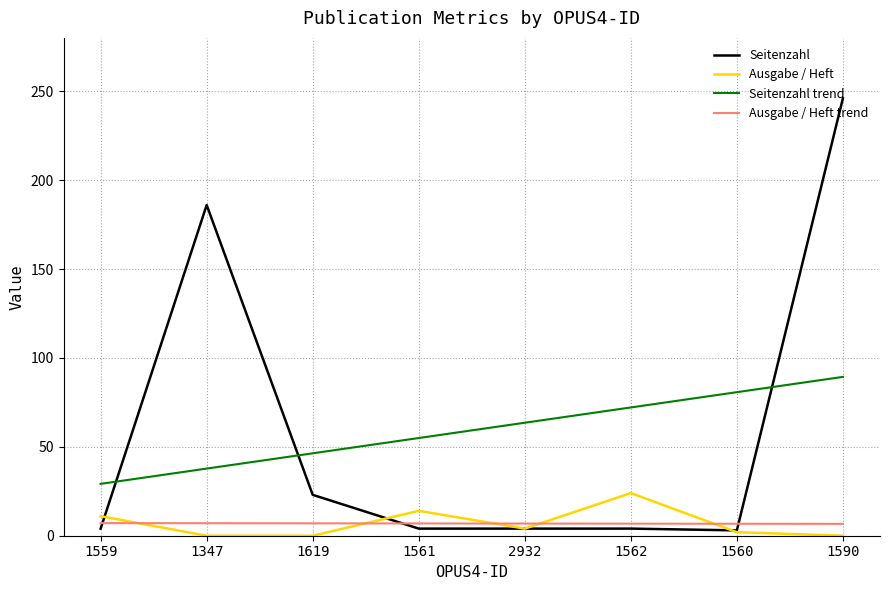

What position from the right is 1562?

3